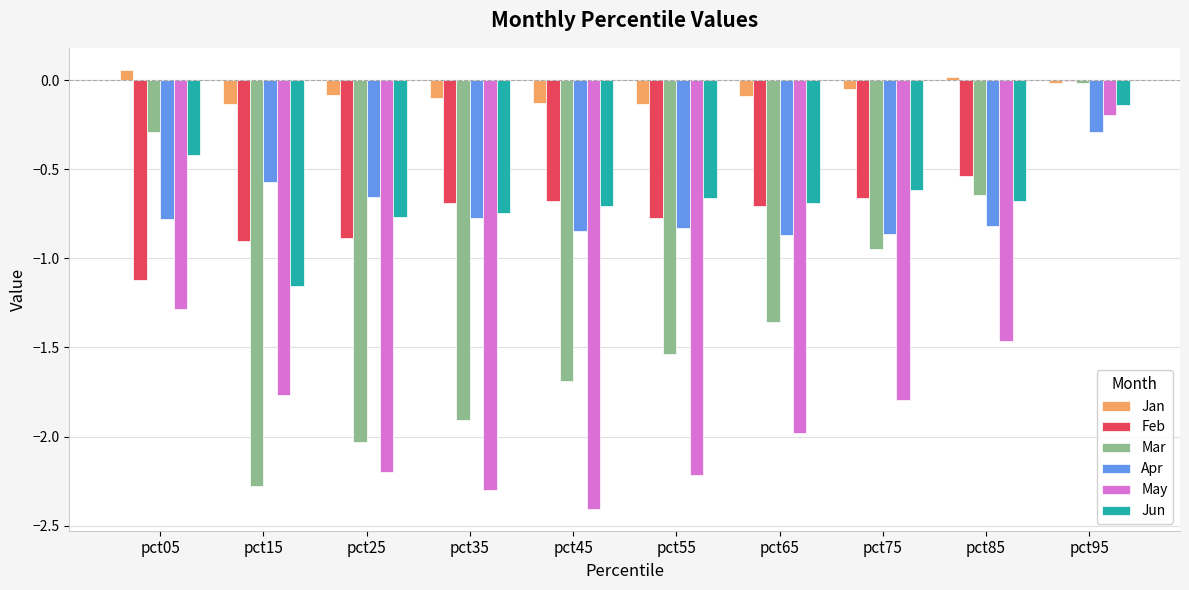

What is the sum of all May values?

-17.6